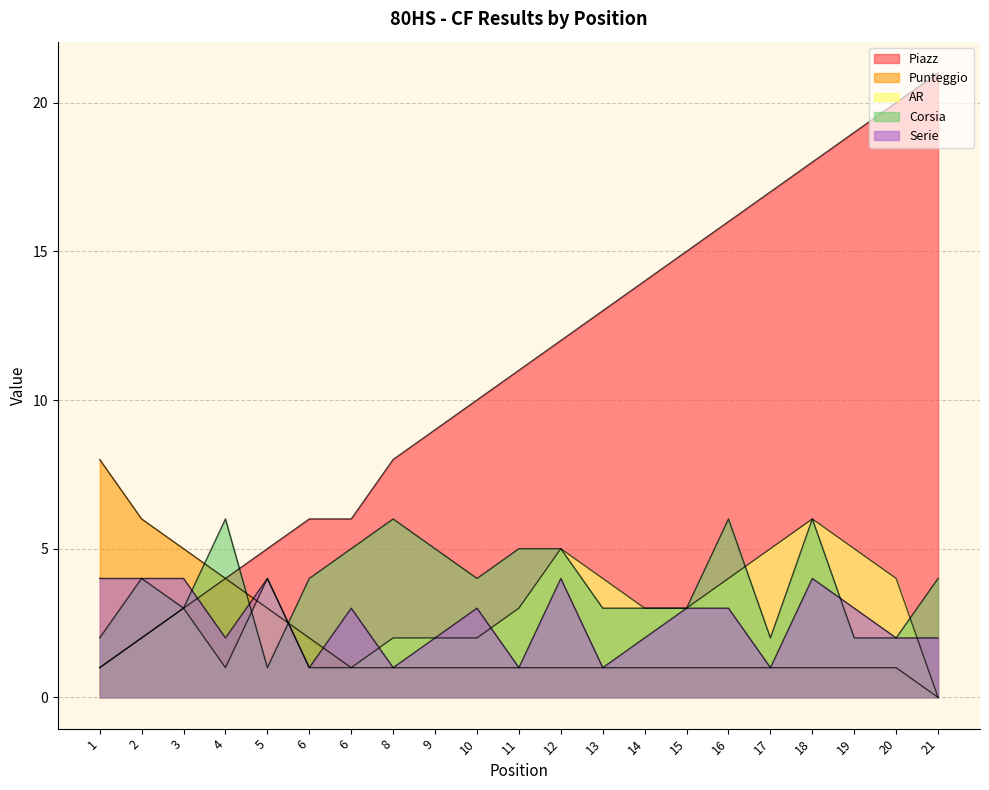

How many data points in Punteggio are above 1?

6